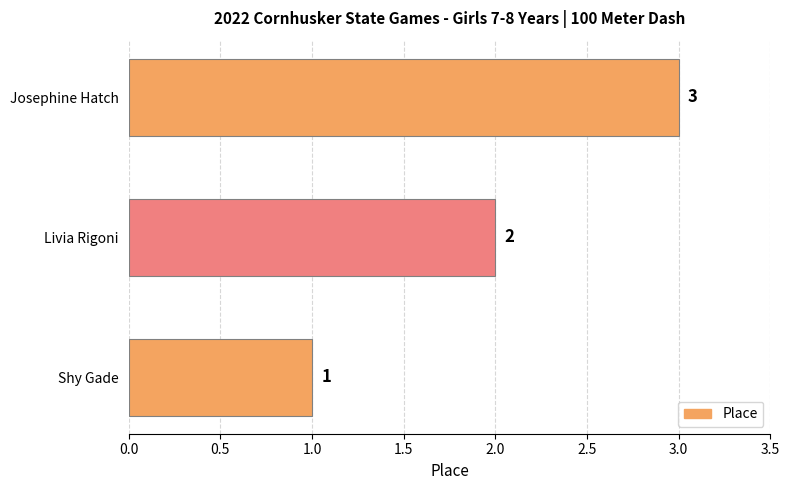

The value at Shy Gade is 1. True or false?

True